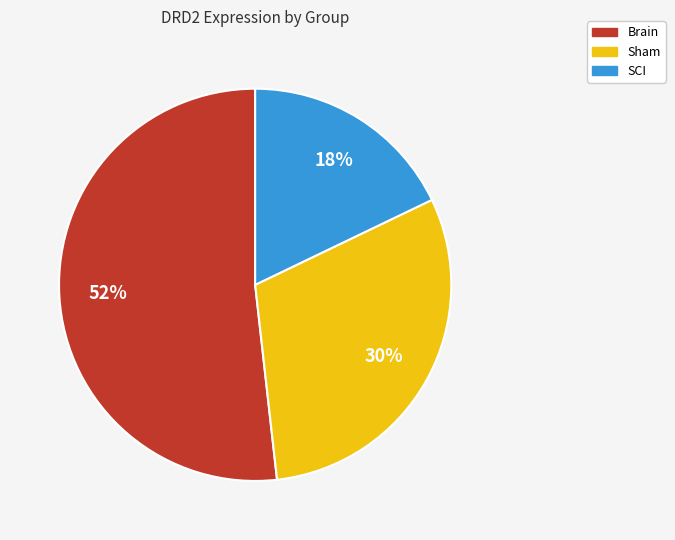

Is the sum of SCI and Brain greater than half?

Yes